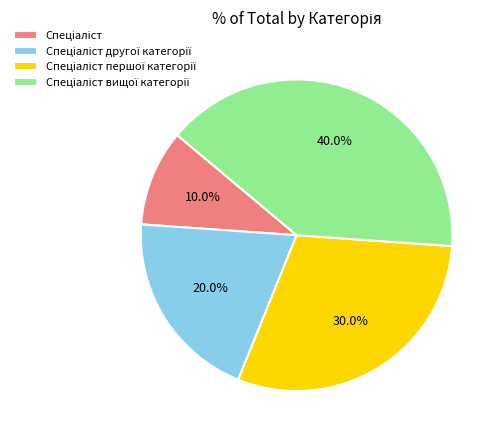

Does any single category account for the majority?

No